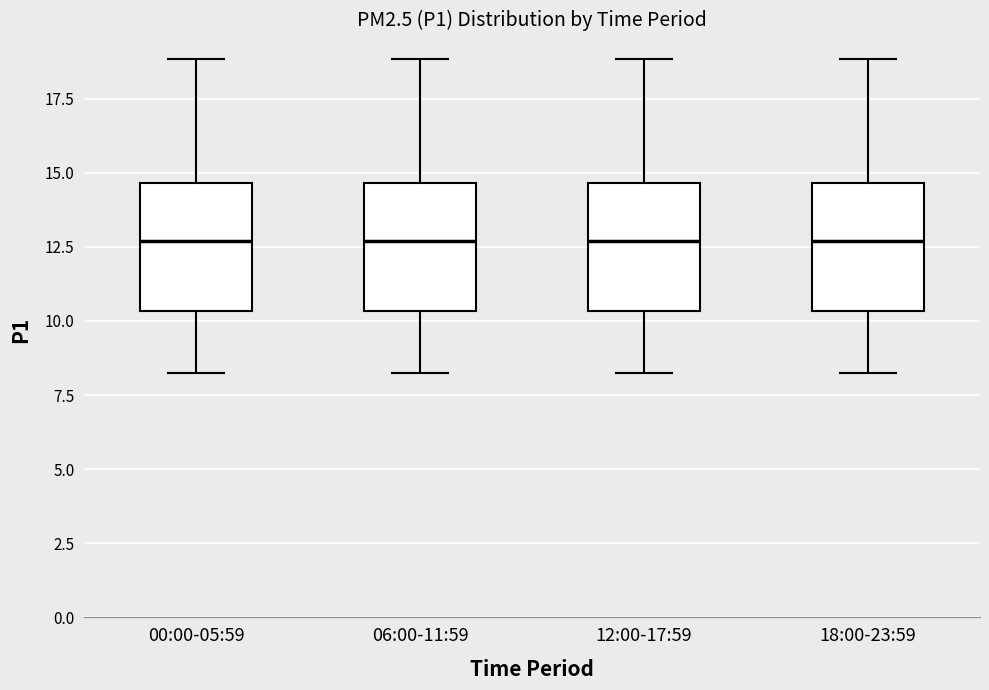

Reading left to right, read every box against the y-axis: the position of its median line, the range the box covers, and the ends of its whiskers. The values are not printed on the chart, so give them approximately, as read against the axis.

00:00-05:59: median 12.5, box 10.5 to 14.5, whiskers 8.0 to 19.0
06:00-11:59: median 12.5, box 10.5 to 14.5, whiskers 8.0 to 19.0
12:00-17:59: median 12.5, box 10.5 to 14.5, whiskers 8.0 to 19.0
18:00-23:59: median 12.5, box 10.5 to 14.5, whiskers 8.0 to 19.0